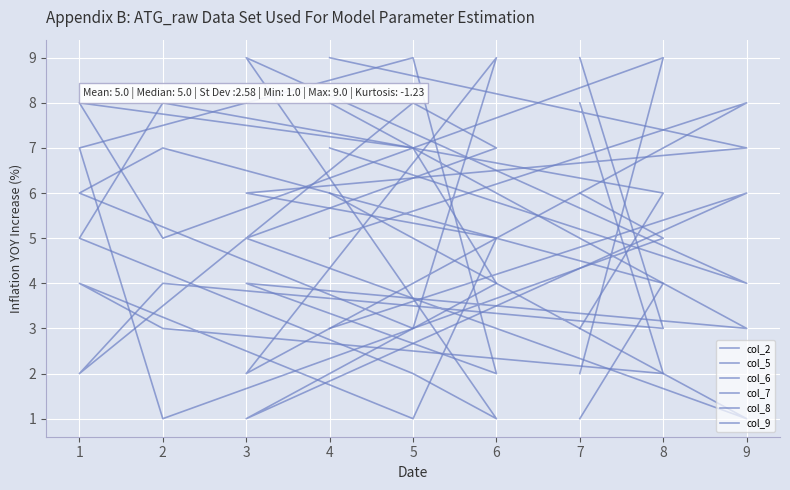

At which category does col_2 reach its first local valley?

8